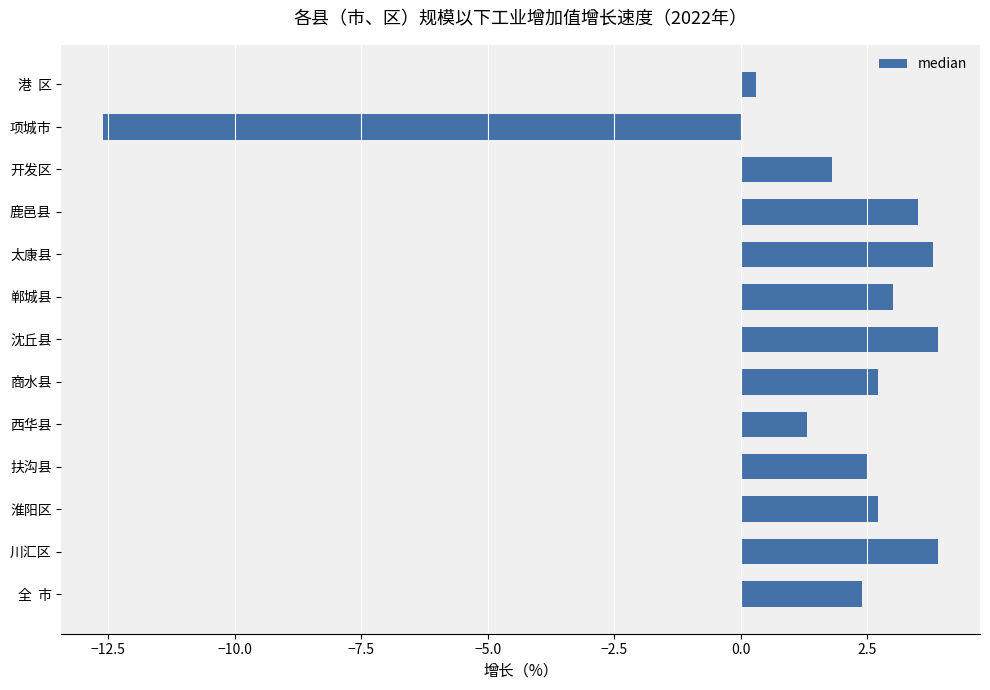

How many data points are less than 2?

4